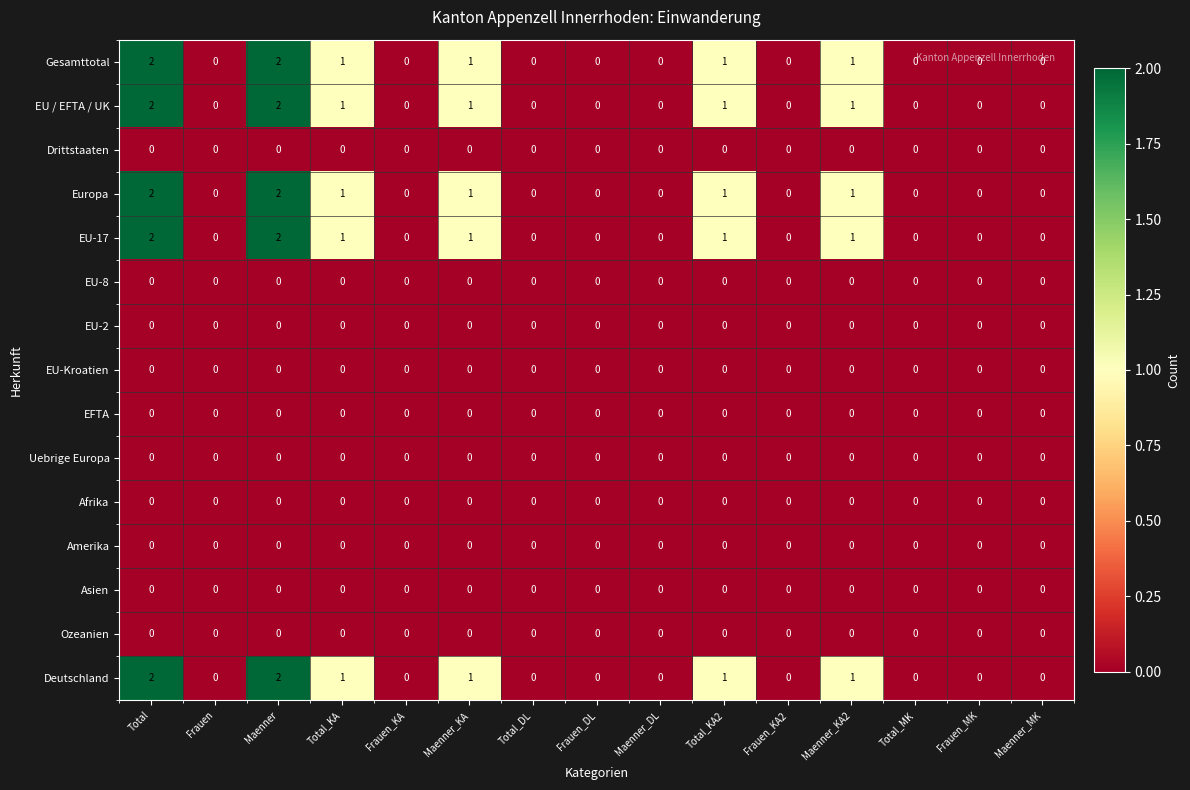

The value of Deutschland at Total_MK is 0. True or false?

True